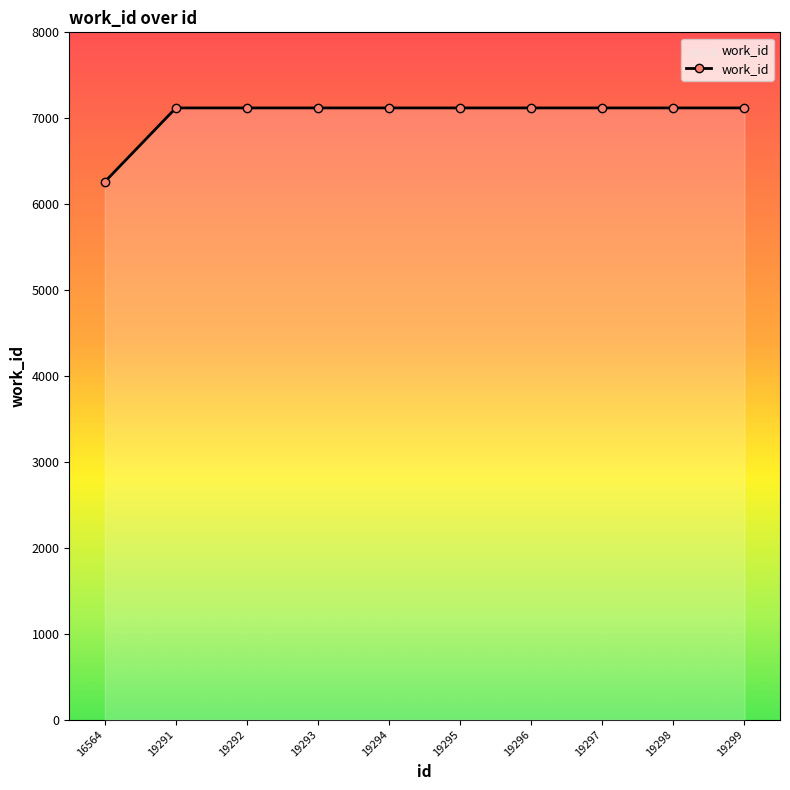

The value at 19297 is 3630. True or false?

False